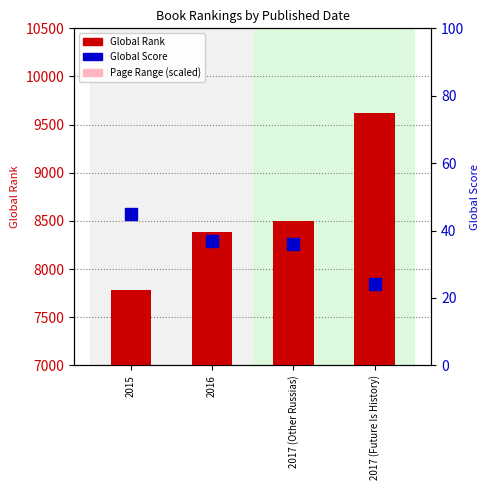

Is it true that Global Score equals 45.0 at 2015?

True